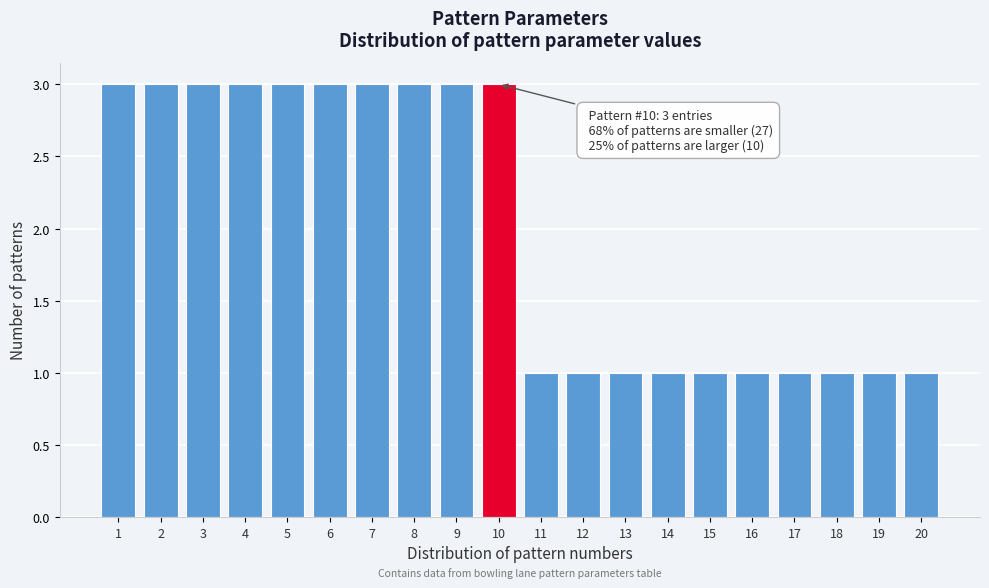

Reading left to right, what are all the values shown in this chart?

3	3	3	3	3	3	3	3	3	3	1	1	1	1	1	1	1	1	1	1